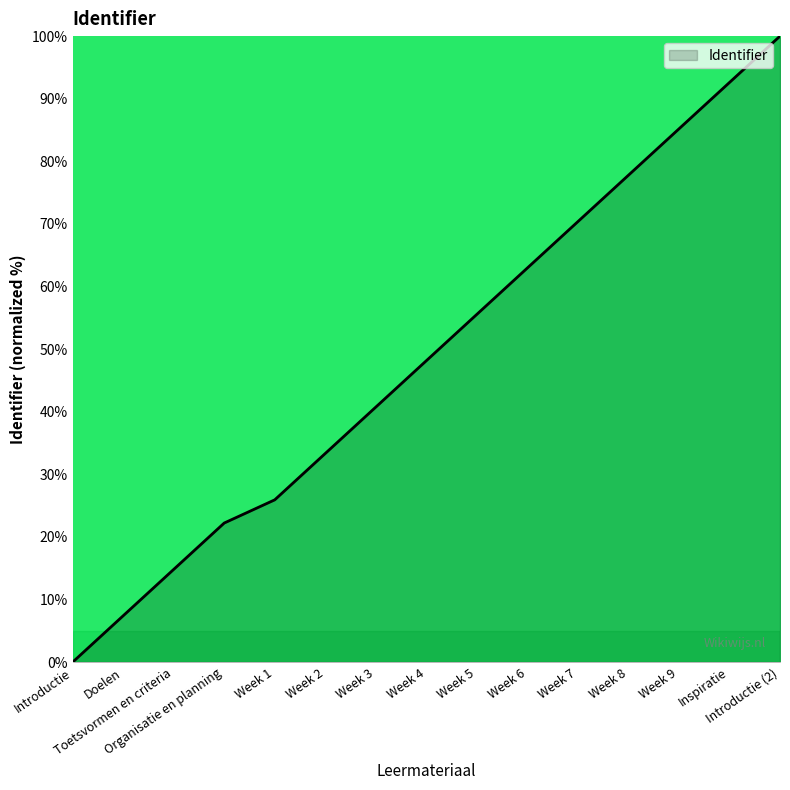

Is it true that the value at Week 3 is 40.7?

True